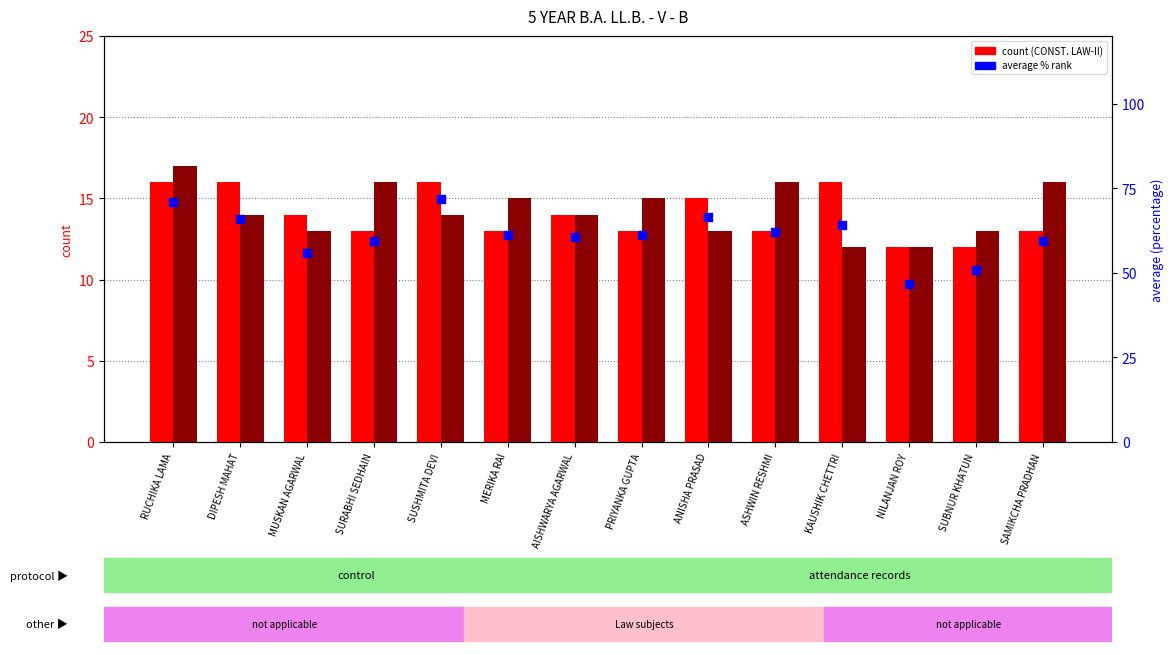

What is the total value across all series at MERIKA RAI?

89.1